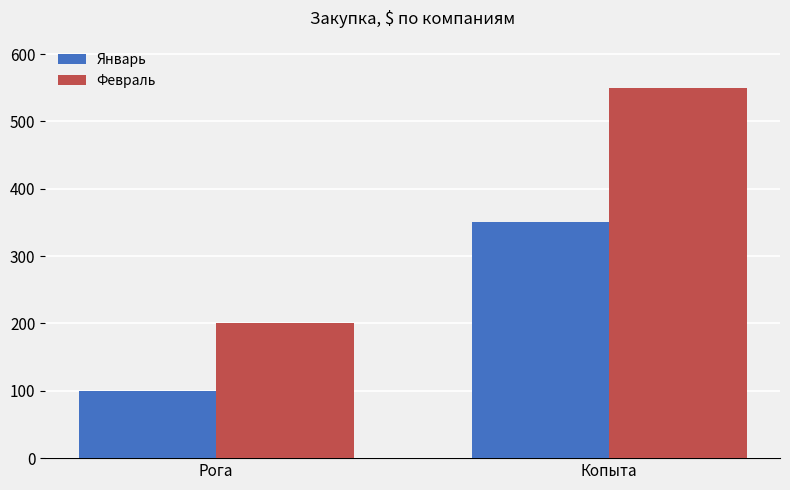

True or false: Январь has a value of 231 at Копыта.

False